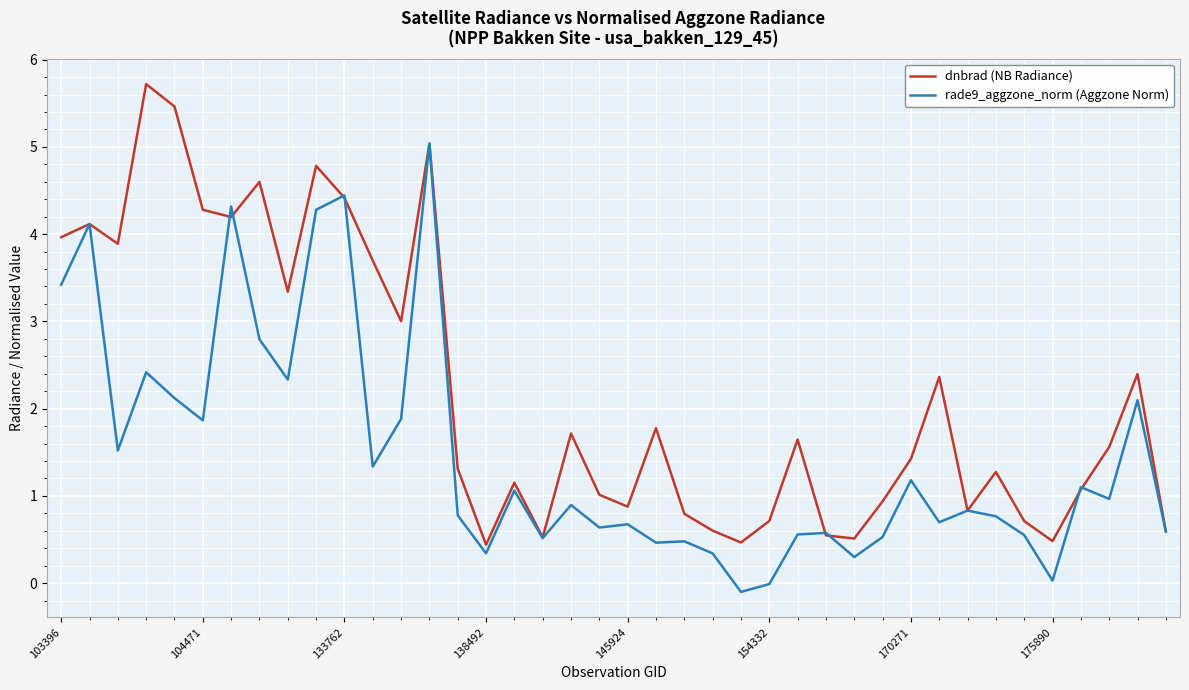

List the series in order of their overall mean, lowest first.

rade9_aggzone_norm (Aggzone Norm), dnbrad (NB Radiance)